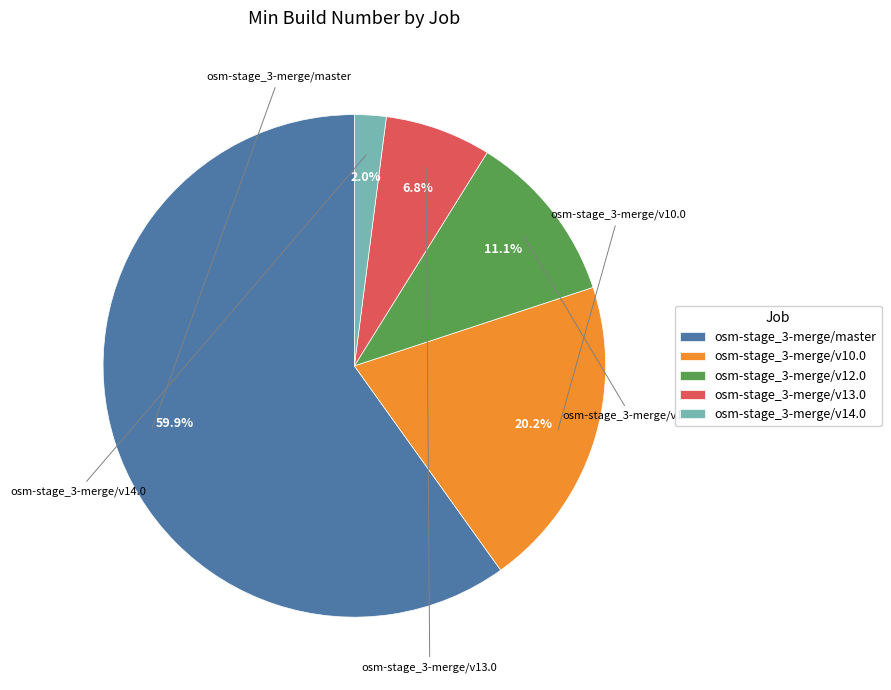

Which has a higher value, osm-stage_3-merge/v13.0 or osm-stage_3-merge/master?

osm-stage_3-merge/master